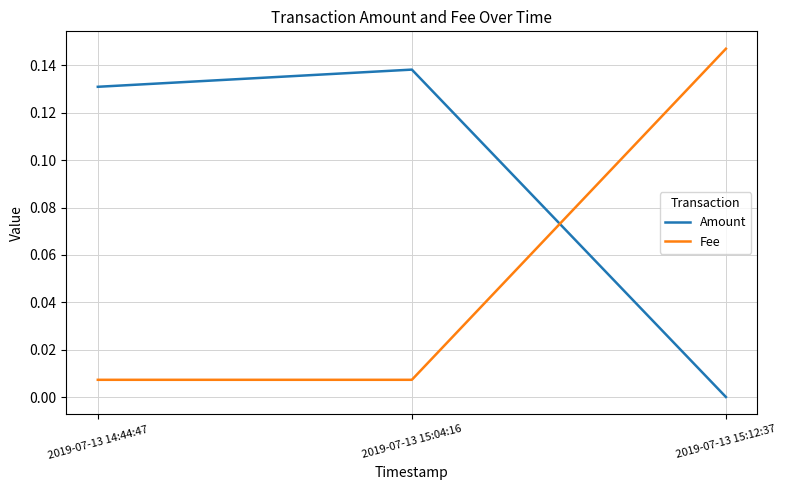

What position from the left is 2019-07-13 15:04:16?

2